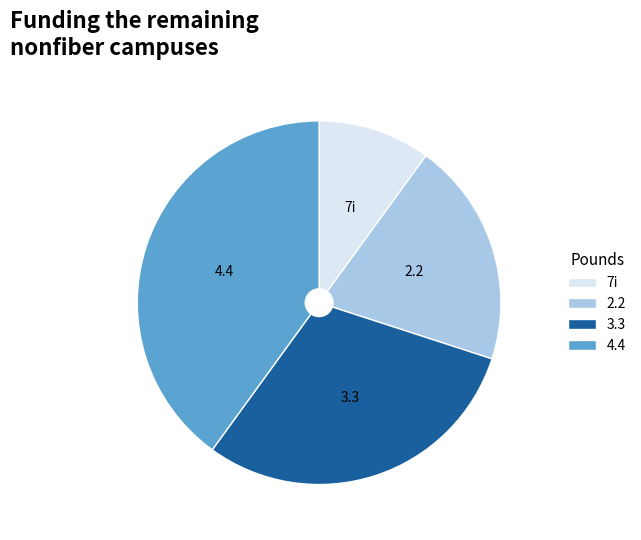

Does 7i represent more than half of the total?

No